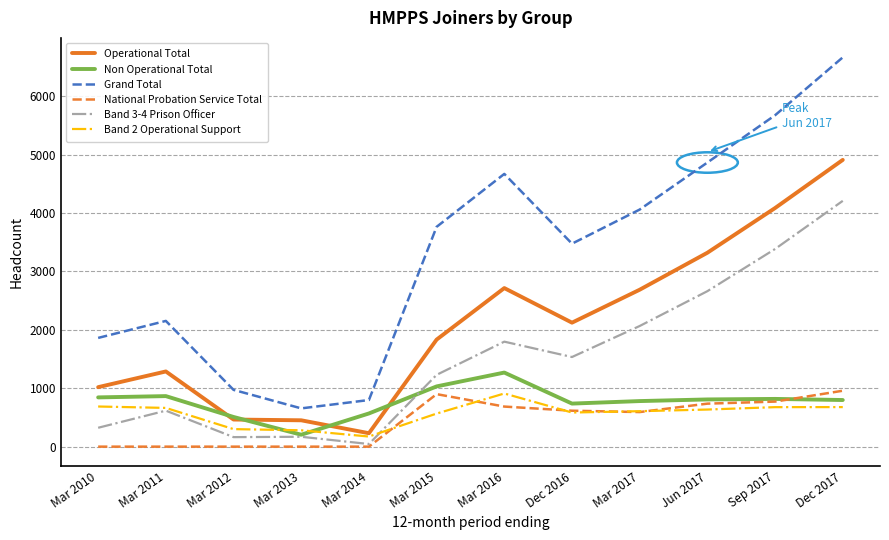

What are all the series names shown in the legend?

Operational Total, Non Operational Total, Grand Total, National Probation Service Total, Band 3-4 Prison Officer, Band 2 Operational Support